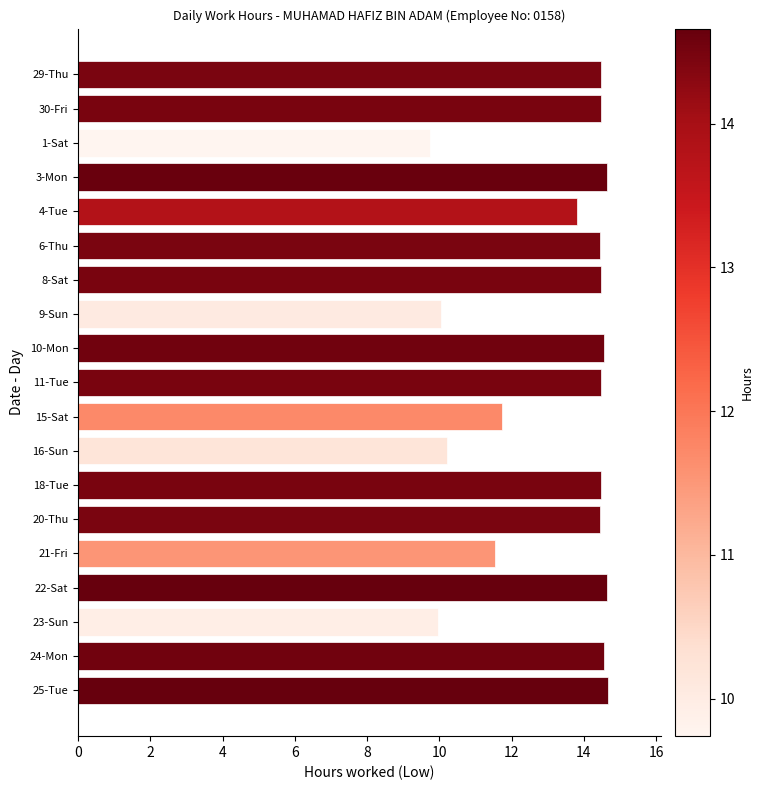

How many data points are above 14?

12